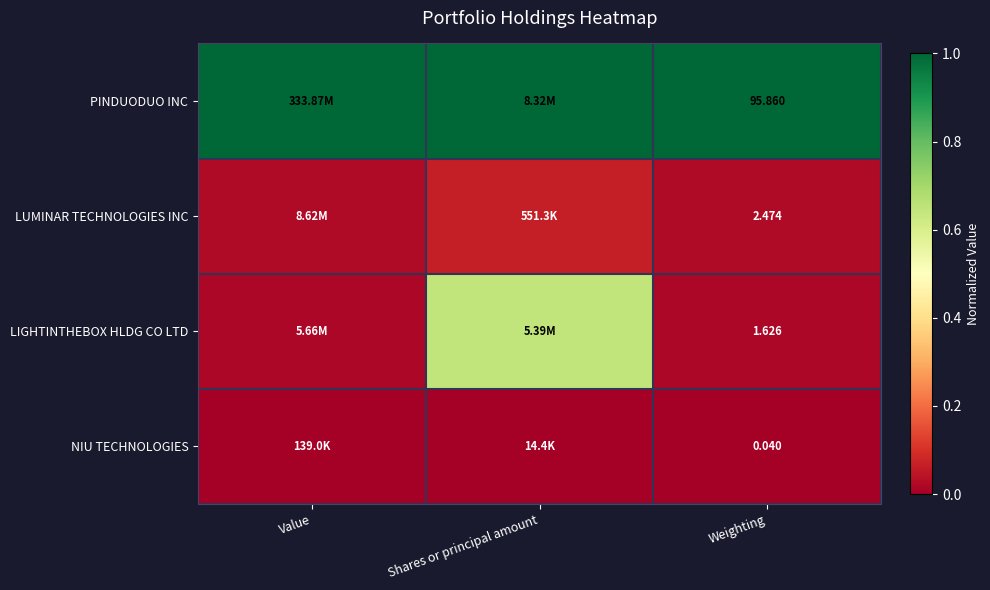

What is the difference between the highest and lowest values at Weighting?

95.8